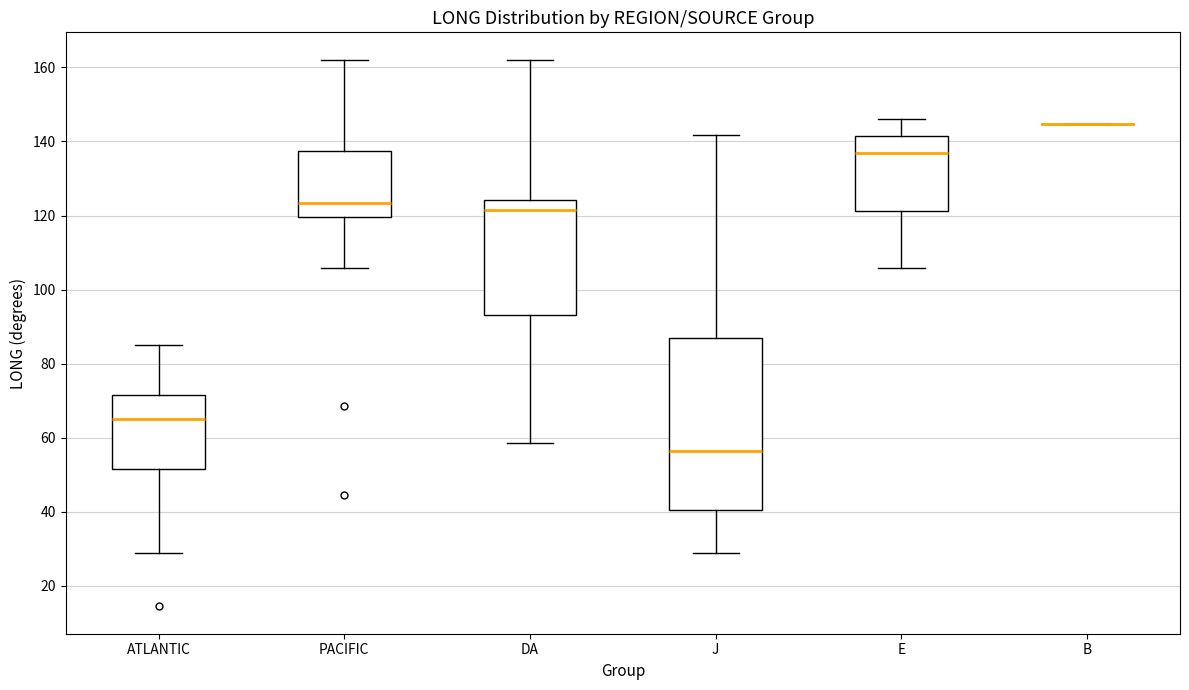

Reading left to right, transcribe this box plot: for each box, give where its median line is, the range the box spans, and where its two whiskers end, as read against the y-axis. The values are not printed on the chart, so give them approximately, as read against the axis.

ATLANTIC: median 64, box 52 to 72, whiskers 28 to 84
PACIFIC: median 124, box 120 to 138, whiskers 106 to 162
DA: median 122, box 94 to 124, whiskers 58 to 162
J: median 56, box 40 to 86, whiskers 28 to 142
E: median 138, box 122 to 142, whiskers 106 to 146
B: box collapsed to a line at 144, whiskers 144 to 144